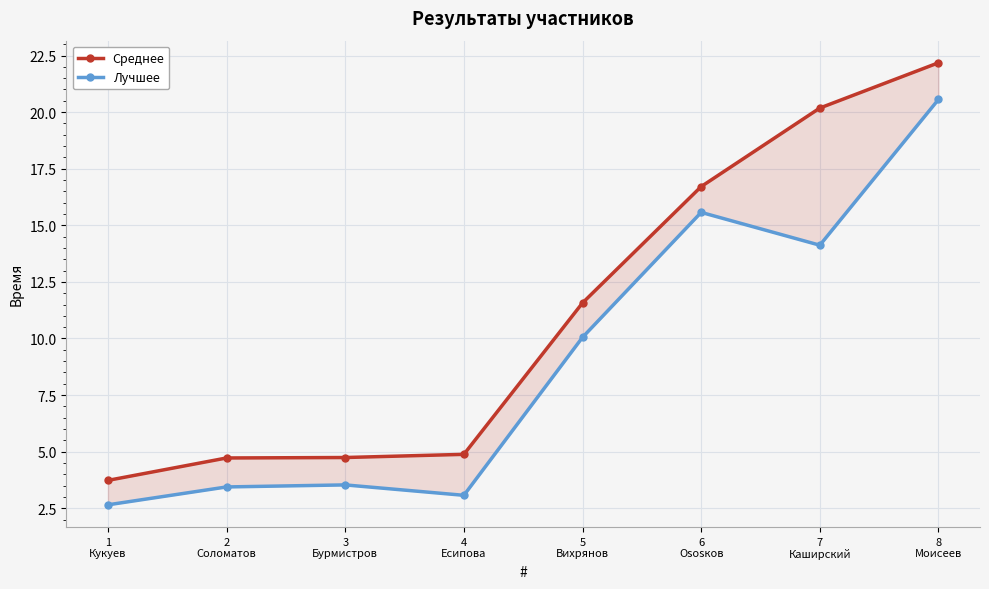

What is the greatest value displayed?

22.2